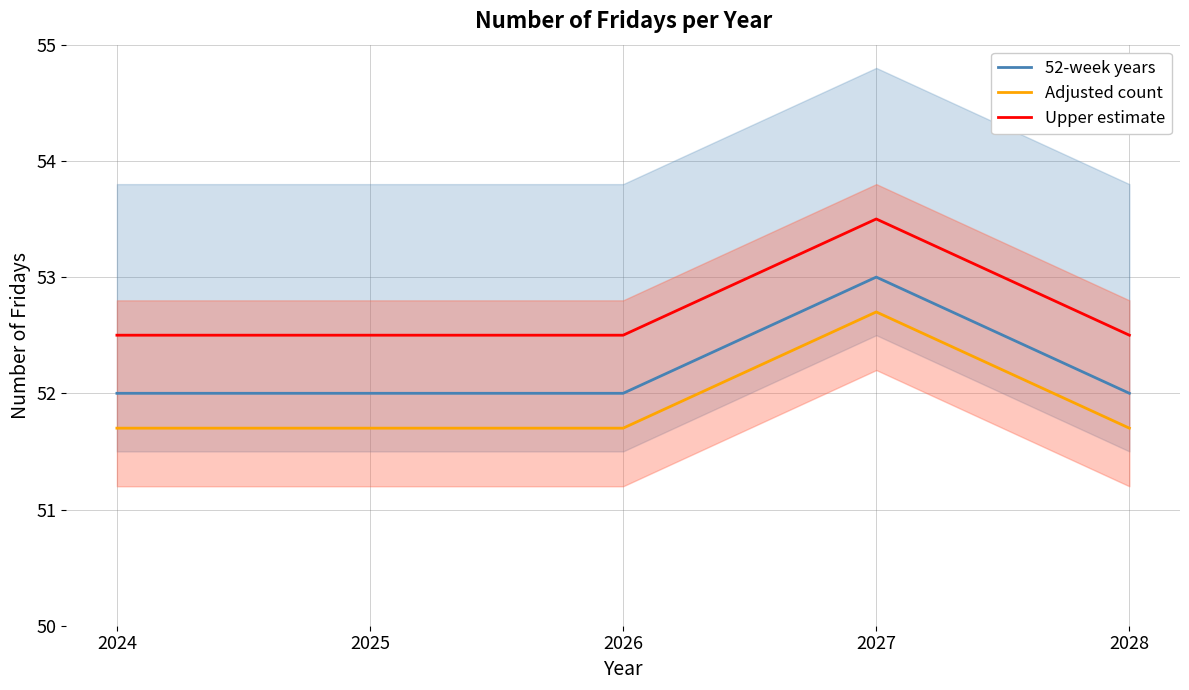

What is the sum of the 52-week years values at 2024 and 2026?

104.0